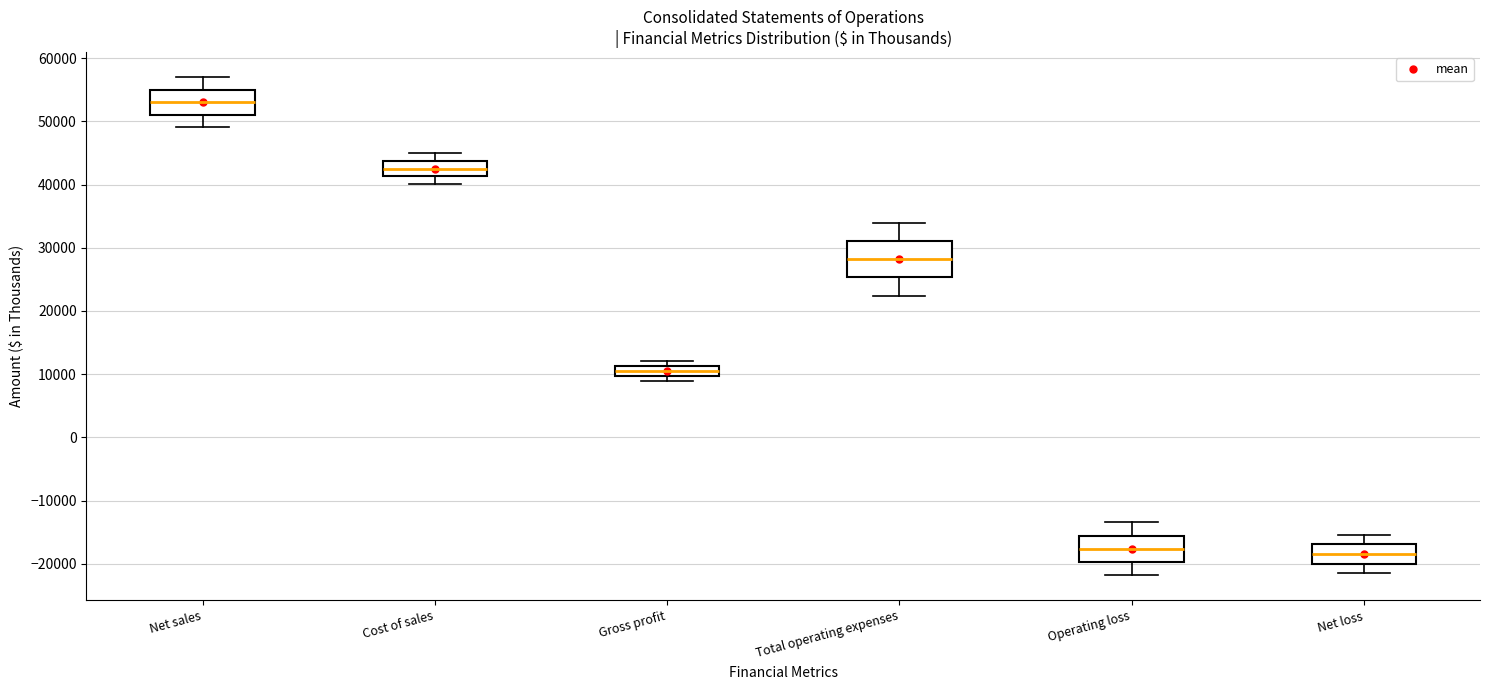

Reading left to right, transcribe this box plot: for each box, give where its median line is, the range the box spans, and where its two whiskers end, as read against the y-axis. The values are not printed on the chart, so give them approximately, as read against the axis.

Net sales: median 53000, box 51000 to 55000, whiskers 49000 to 57000
Cost of sales: median 43000, box 41000 to 44000, whiskers 40000 to 45000
Gross profit: median 11000 (inside the box), box 10000 to 11000, whiskers 9000 to 12000
Total operating expenses: median 28000, box 25000 to 31000, whiskers 22000 to 34000
Operating loss: median -18000, box -20000 to -16000, whiskers -22000 to -13000
Net loss: median -18000, box -20000 to -17000, whiskers -21000 to -15000